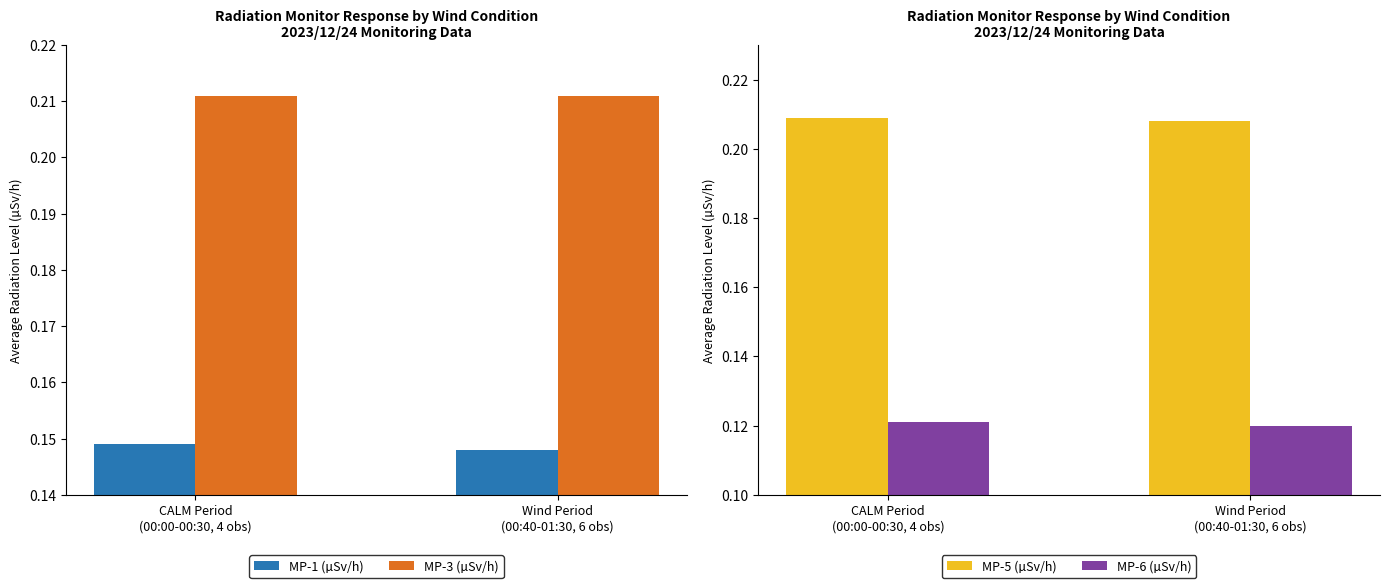

What is the label of the 1st bar from the right?

Wind Period
(00:40-01:30, 6 obs)